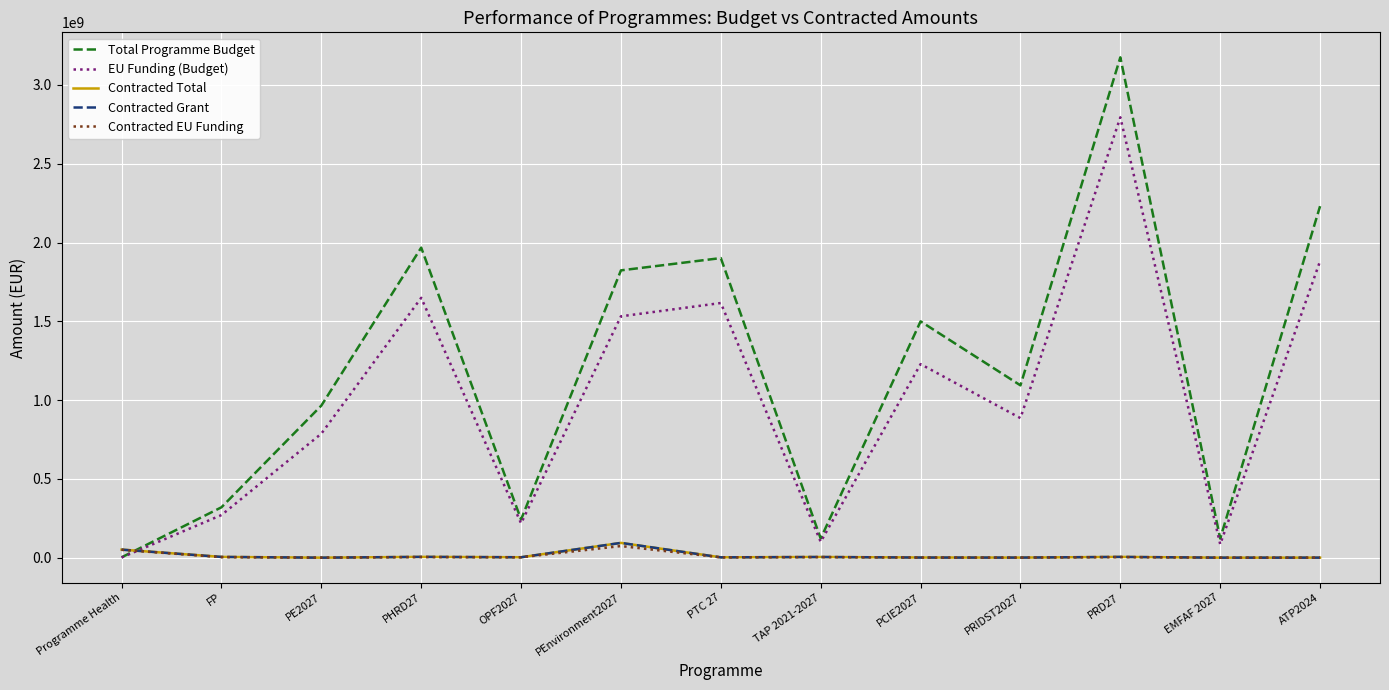

At which category is the sum across all series the highest?

PRD27